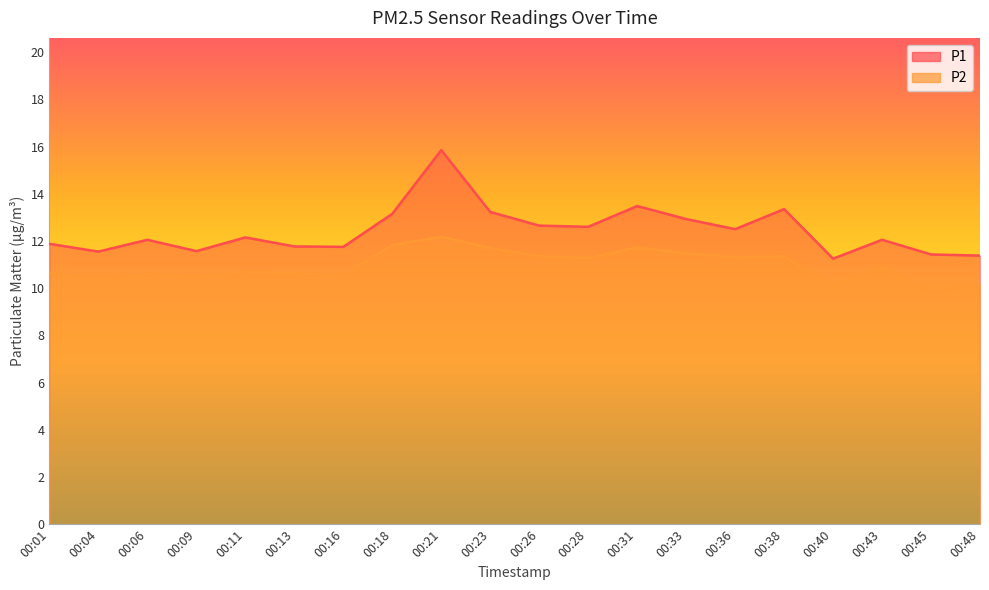

Reading left to right, what are all the values shown in this chart?

P1: 00:01=11.9	00:04=11.6	00:06=12.1	00:09=11.6	00:11=12.2	00:13=11.8	00:16=11.8	00:18=13.2	00:21=15.8	00:23=13.2	00:26=12.7	00:28=12.6	00:31=13.5	00:33=12.9	00:36=12.5	00:38=13.3	00:40=11.2	00:43=12.1	00:45=11.4	00:48=11.4
P2: 00:01=10.7	00:04=10.3	00:06=10.6	00:09=10.5	00:11=10.7	00:13=10.6	00:16=10.6	00:18=11.8	00:21=12.2	00:23=11.7	00:26=11.3	00:28=11.3	00:31=11.7	00:33=11.5	00:36=11.3	00:38=11.3	00:40=10.1	00:43=10.9	00:45=9.8	00:48=10.2